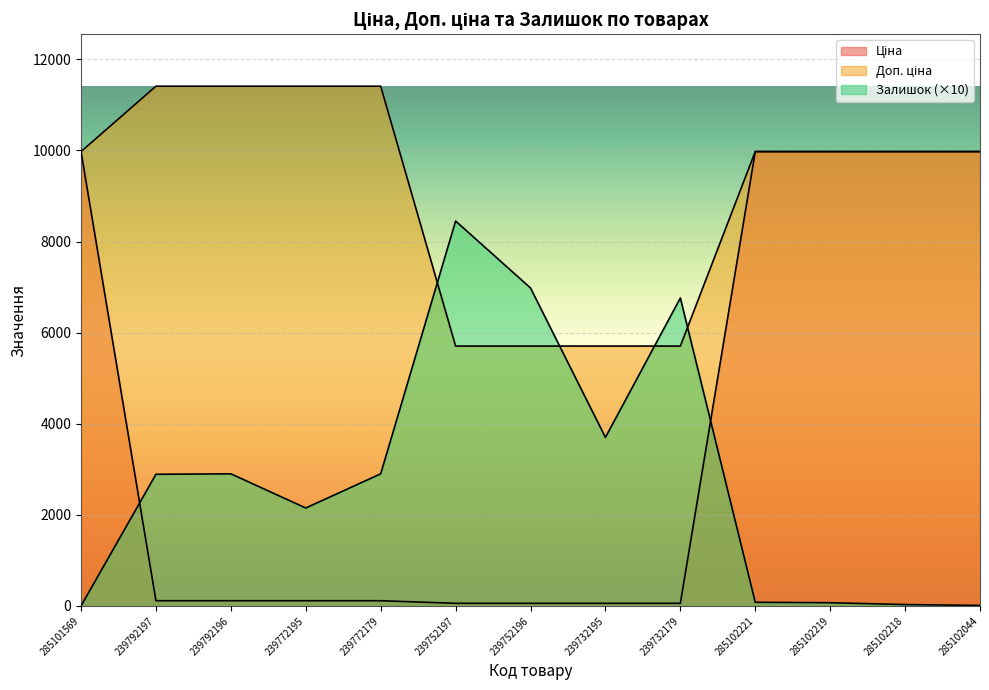

What is the minimum value for Доп. ціна?

5705.0